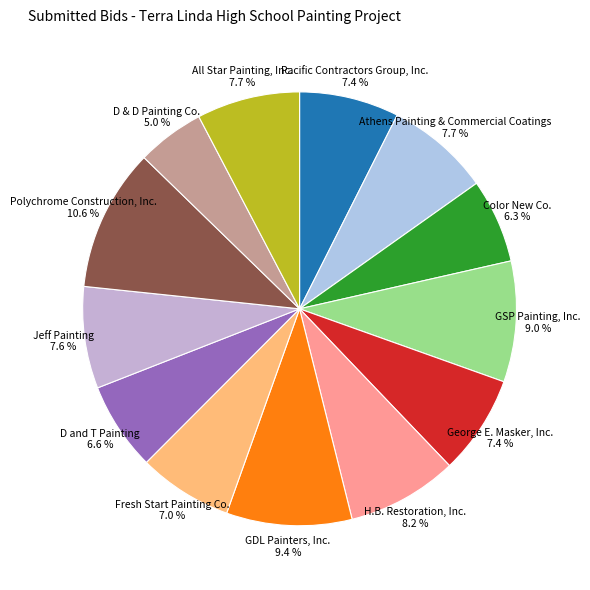

Which category has the smallest portion of the pie?

D & D Painting Co.